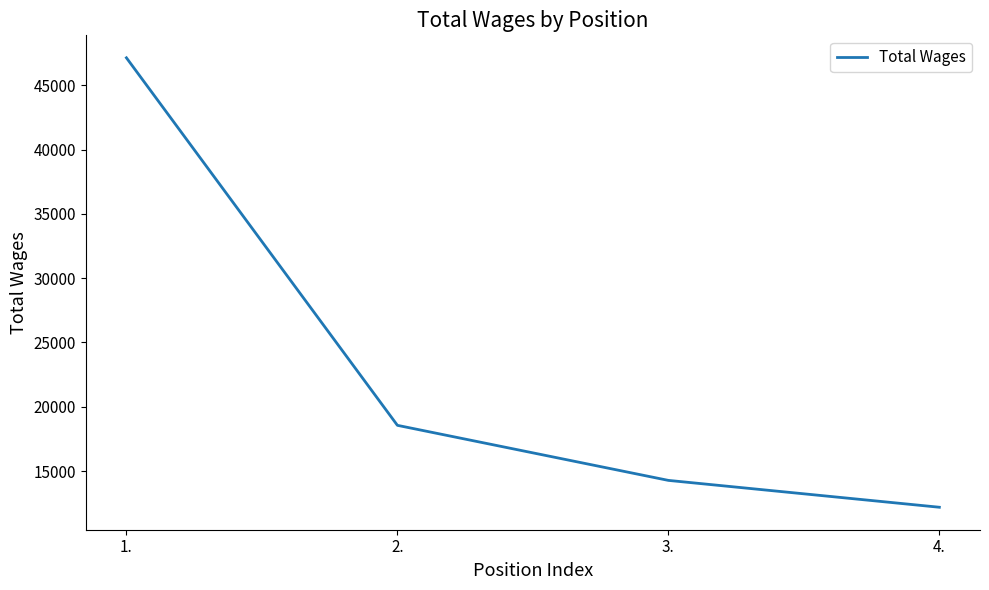

Reading left to right, list all the values displayed in this chart.

1.=47137	2.=18555	3.=14273	4.=12184